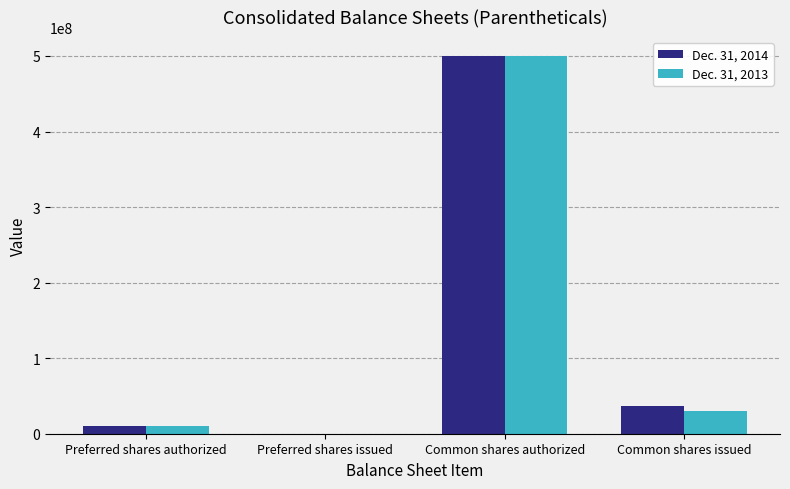

How many categories are shown in the chart?

4